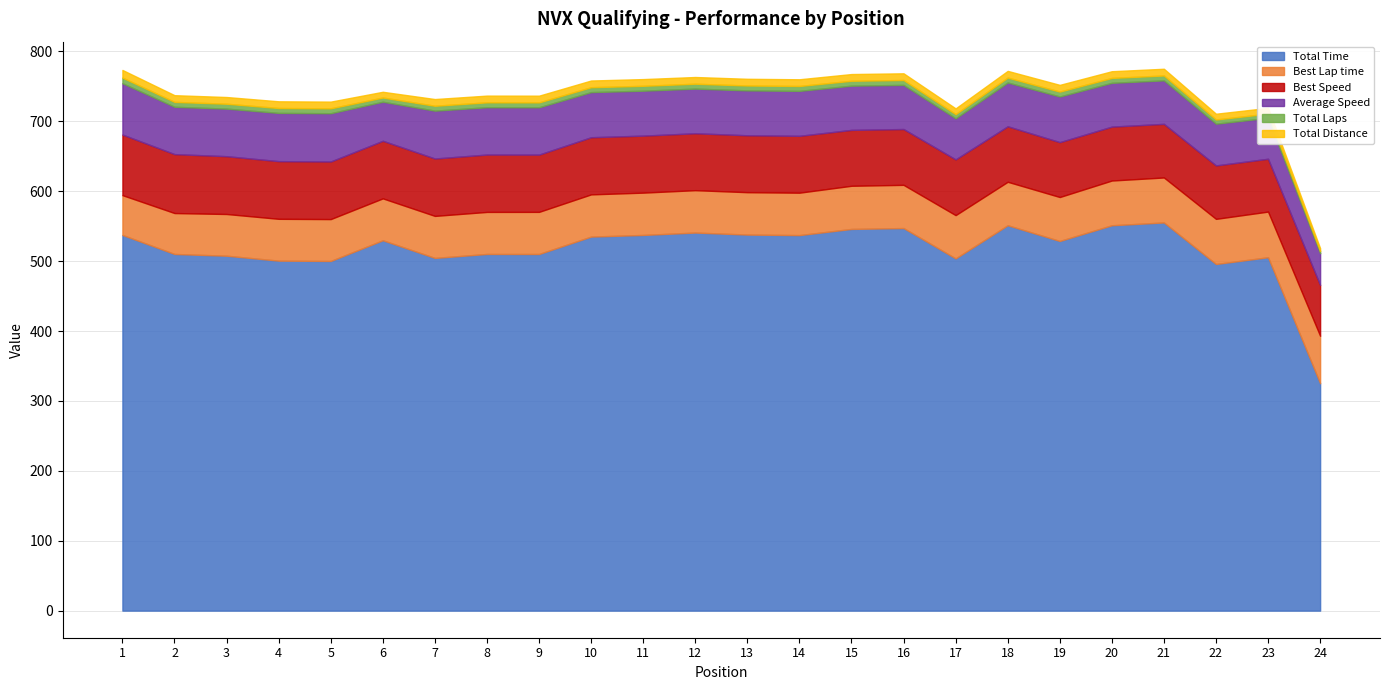

Which series changed the most between 1 and 6?

Average Speed